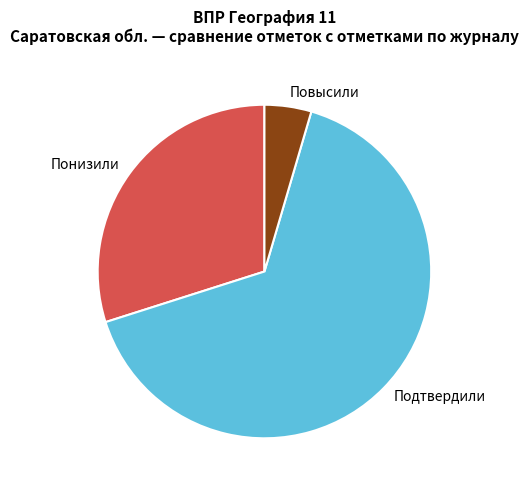

How many slices are in this pie chart?

3